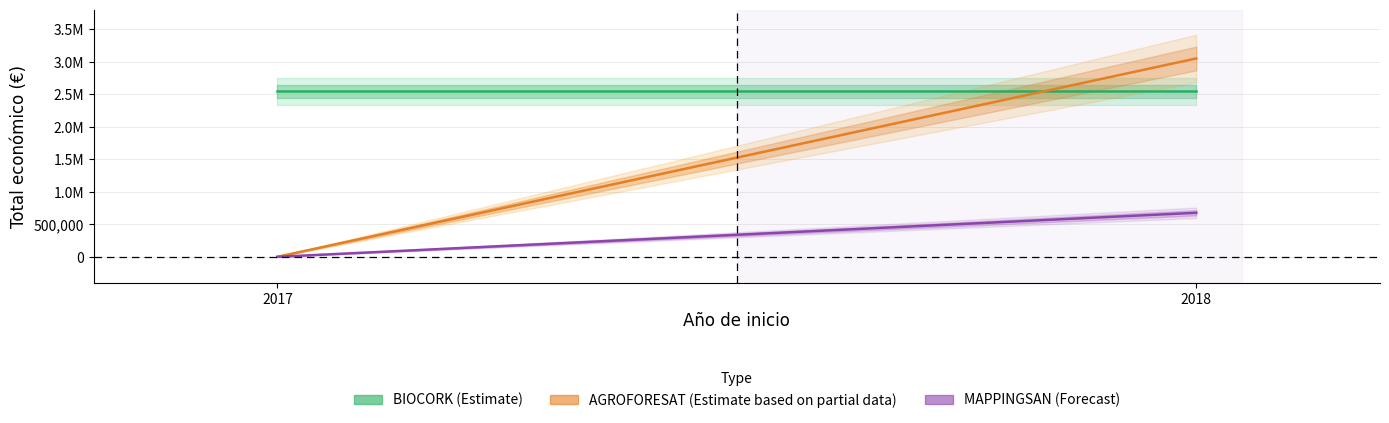

The value of BIOCORK (Estimate) at 2018 is 2546283. True or false?

True